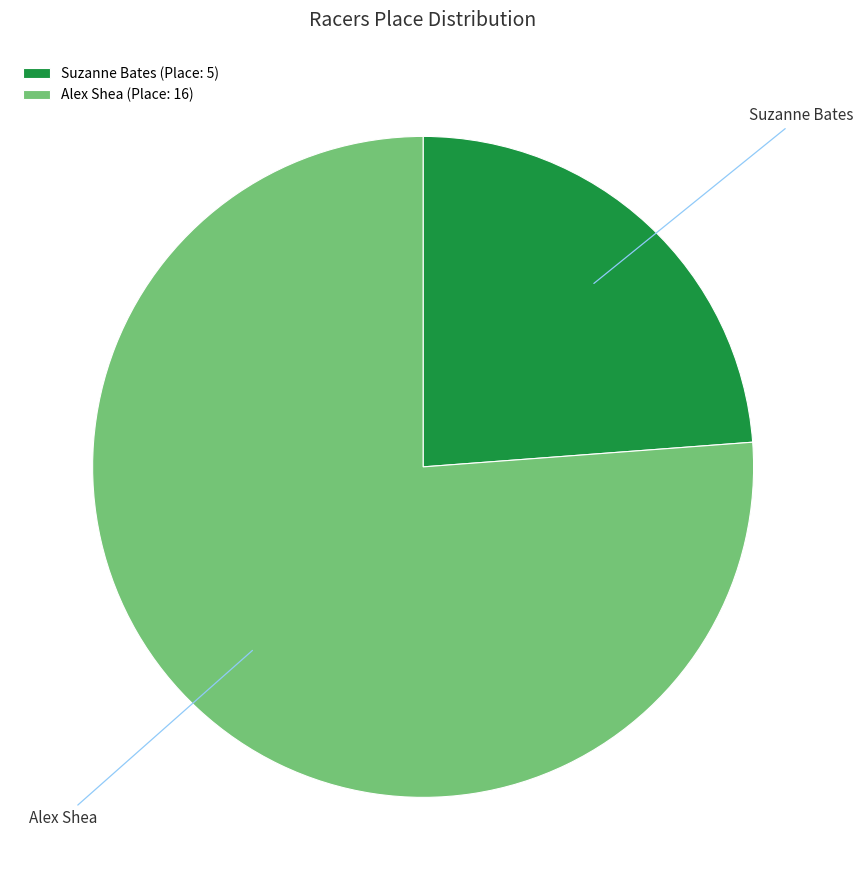

Rank the categories by value from lowest to highest.

Suzanne Bates, Alex Shea